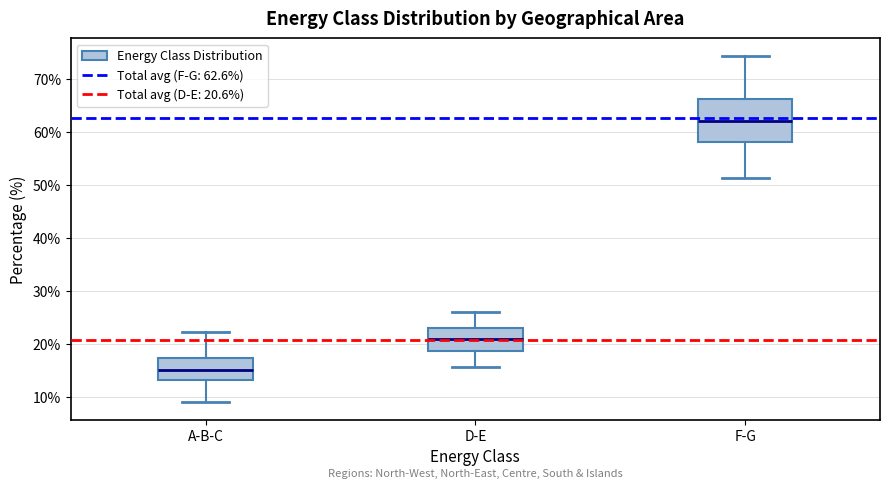

Reading left to right, transcribe this box plot: for each box, give where its median line is, the range the box spans, and where its two whiskers end, as read against the y-axis. The values are not printed on the chart, so give them approximately, as read against the axis.

A-B-C: median 15, box 13 to 17, whiskers 9 to 22
D-E: median 21, box 19 to 23, whiskers 16 to 26
F-G: median 62, box 58 to 66, whiskers 51 to 74